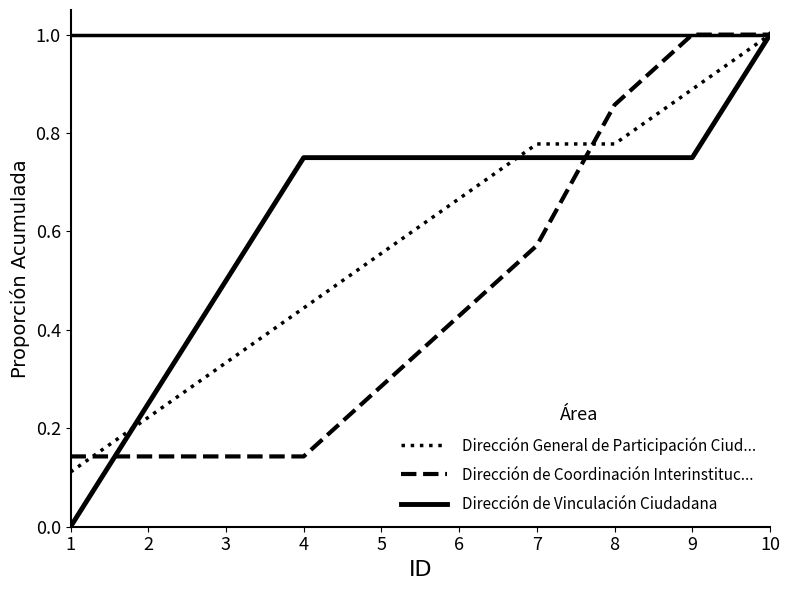

Which series has the largest total across all categories?

Dirección de Vinculación Ciudadana